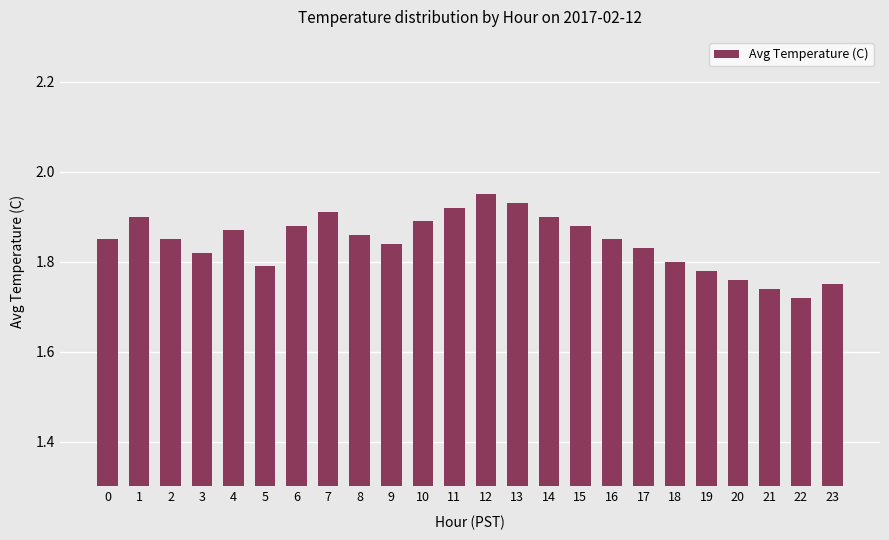

How many values are between 1 and 2?

24